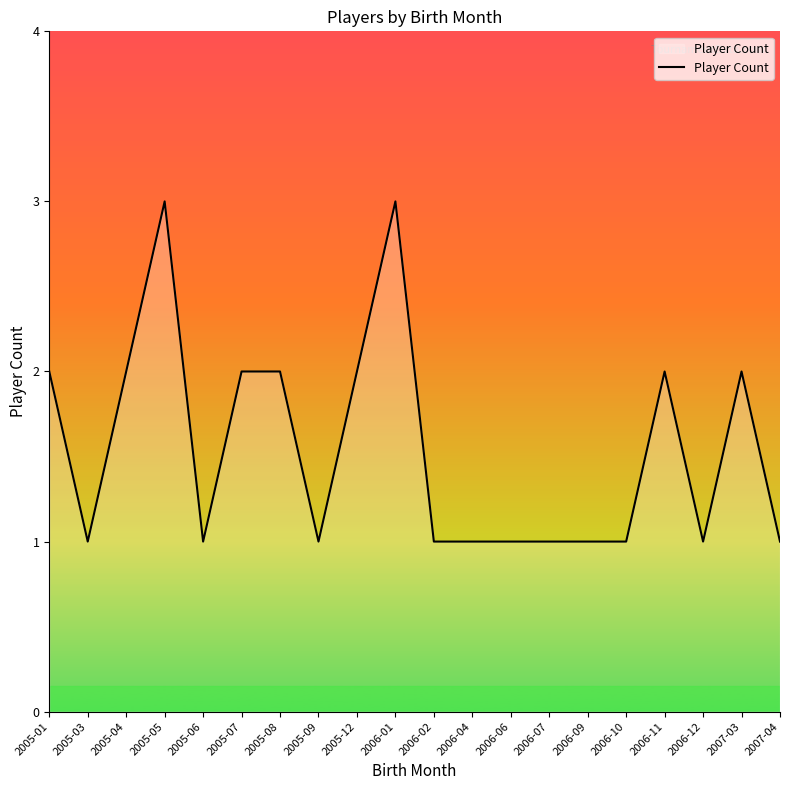

What position from the left is 2005-03?

2